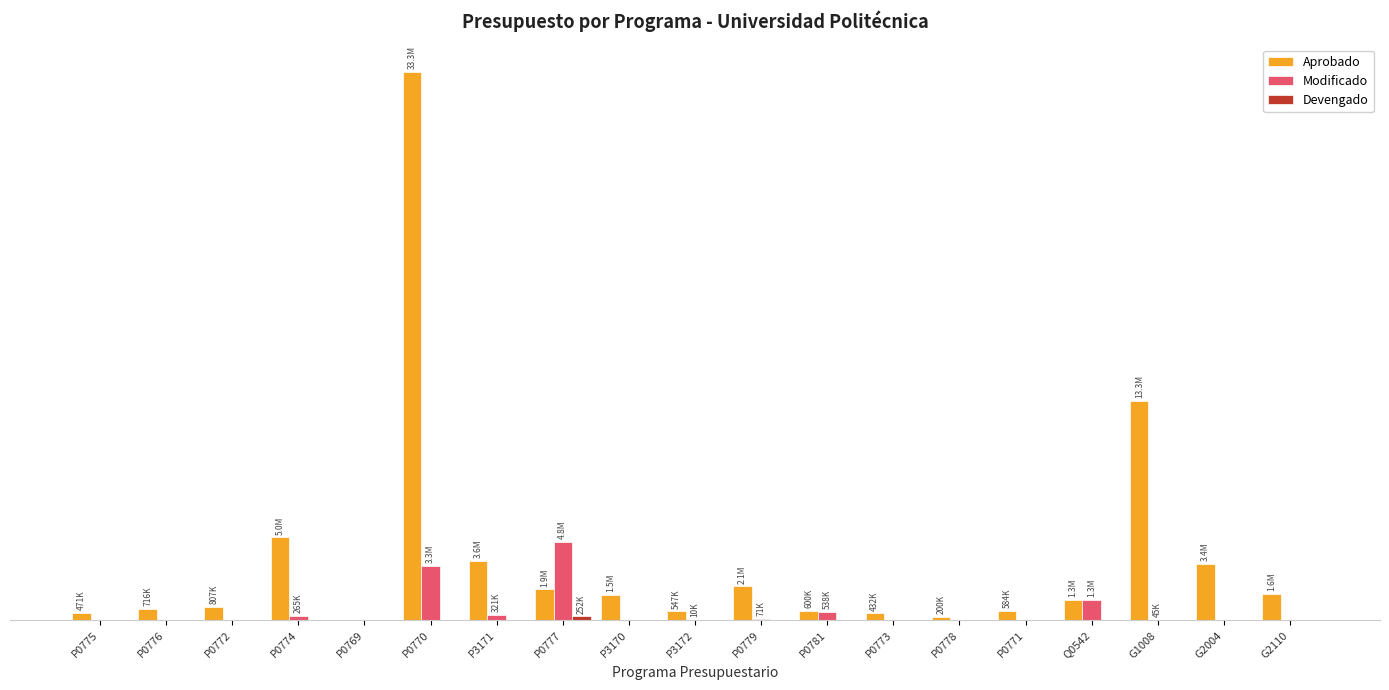

Which series has the largest range (max minus min)?

Aprobado